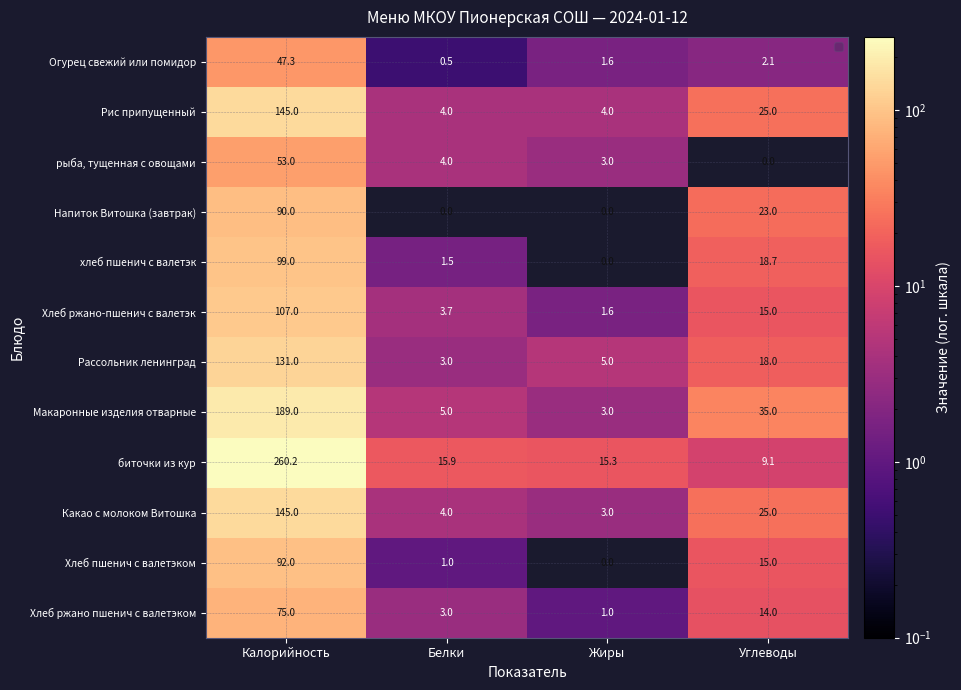

At which label does Рис припущенный reach its peak?

Калорийность